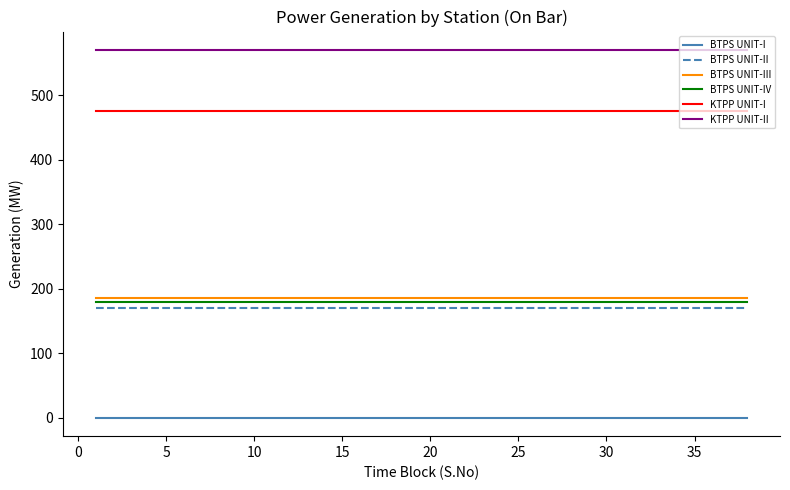

What is the maximum value for BTPS UNIT-III?

185